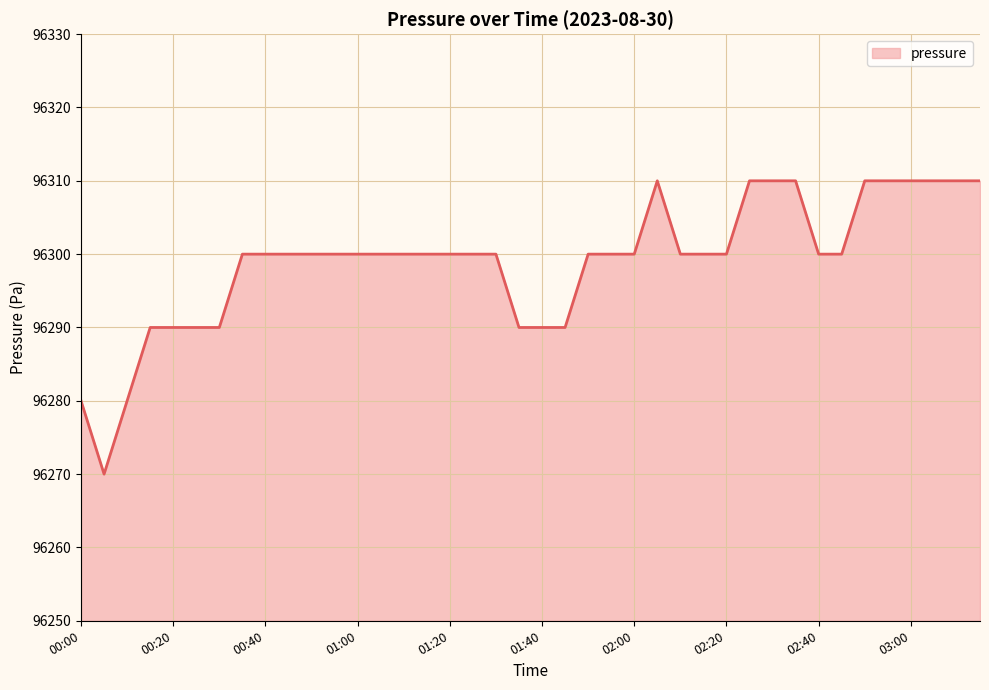

What is the difference between the second highest and second lowest values?

30